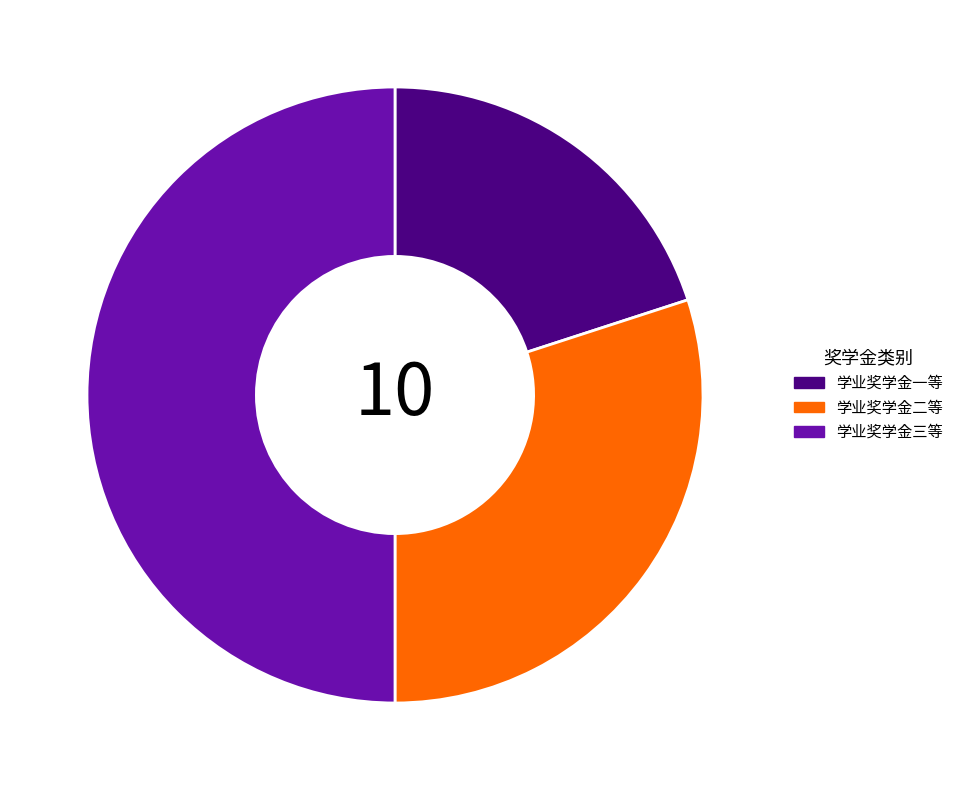

How many slices are in this pie chart?

3